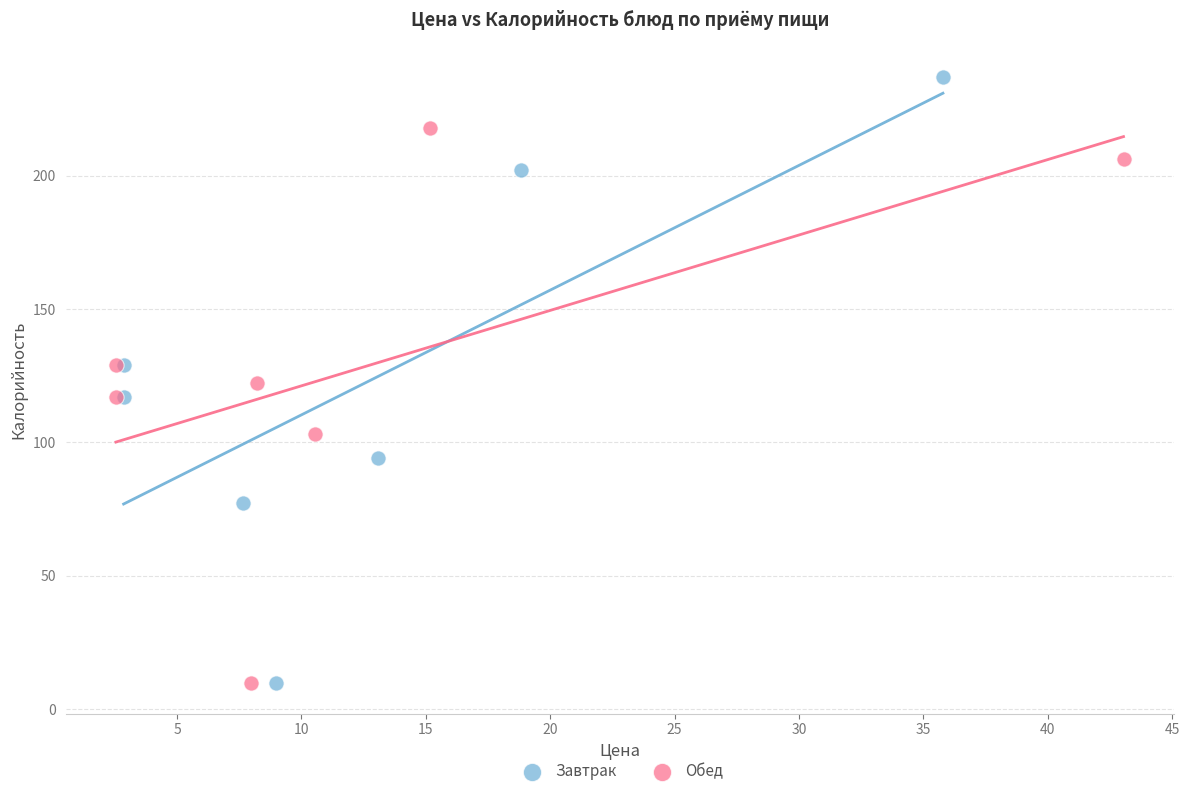

Which series reaches the maximum Y coordinate?

Завтрак